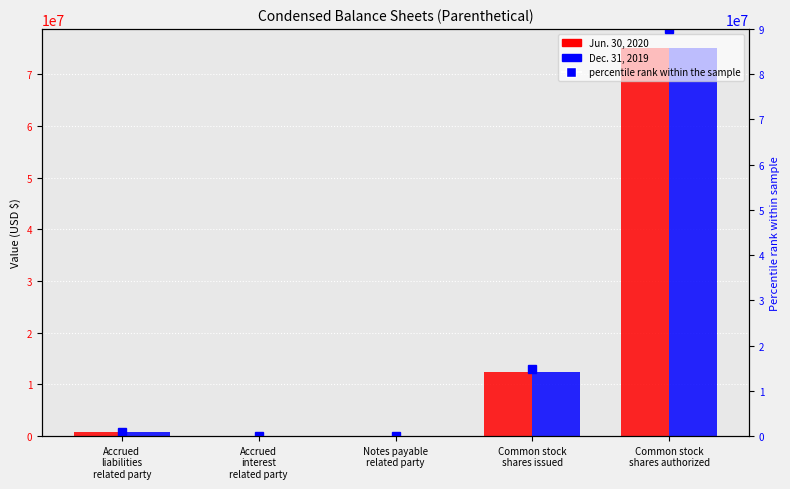

Reading left to right, transcribe all the data shown in this chart.

Jun. 30, 2020: Accrued
liabilities
related party=788520	Accrued
interest
related party=324	Notes payable
related party=41000	Common stock
shares issued=12310733	Common stock
shares authorized=75000000
Dec. 31, 2019: Accrued
liabilities
related party=788520	Accrued
interest
related party=0	Notes payable
related party=0	Common stock
shares issued=12310733	Common stock
shares authorized=75000000